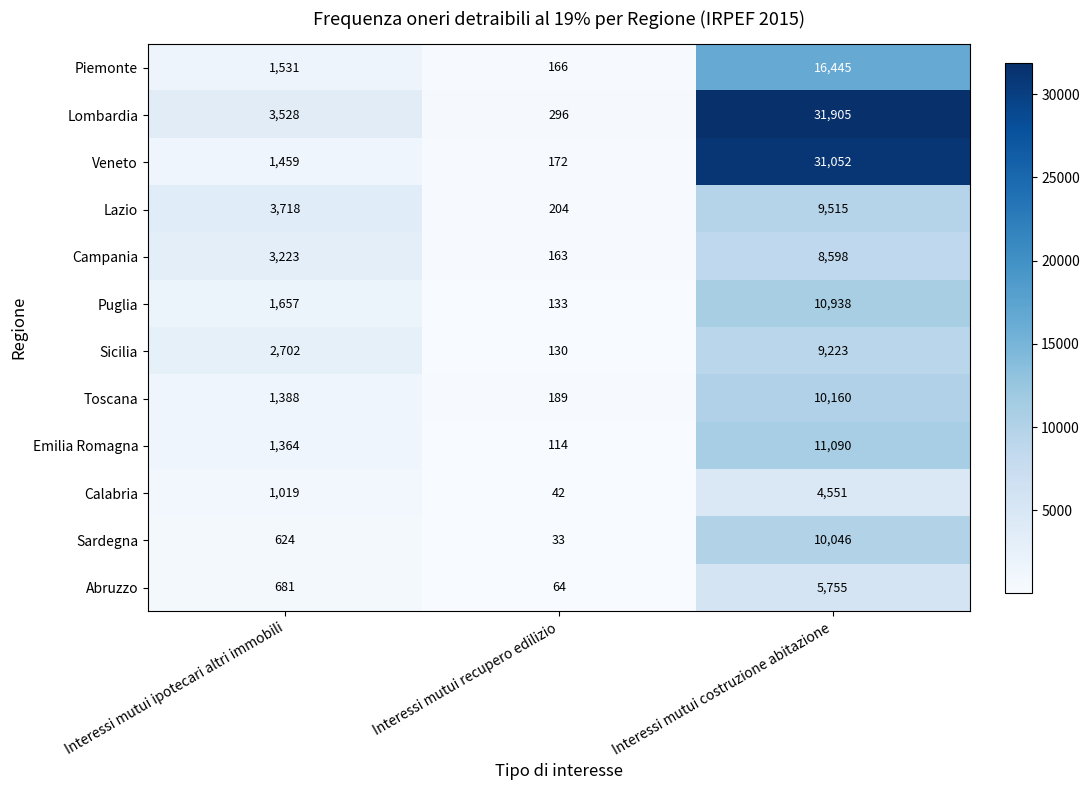

Count the number of data series in this chart.

12